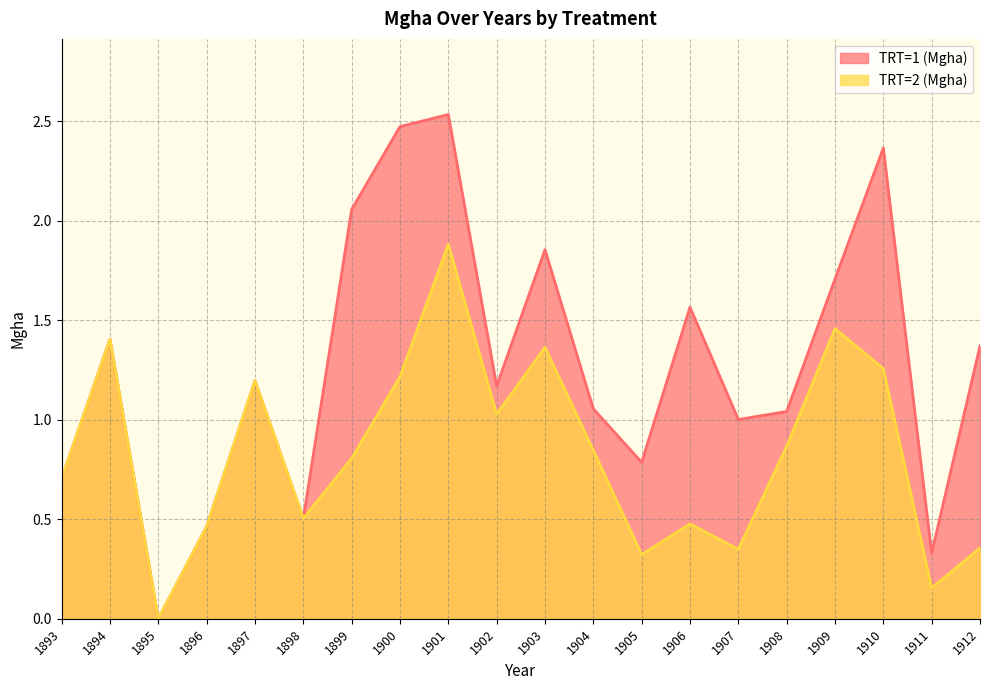

At how many categories does at least one series exceed 0?

19